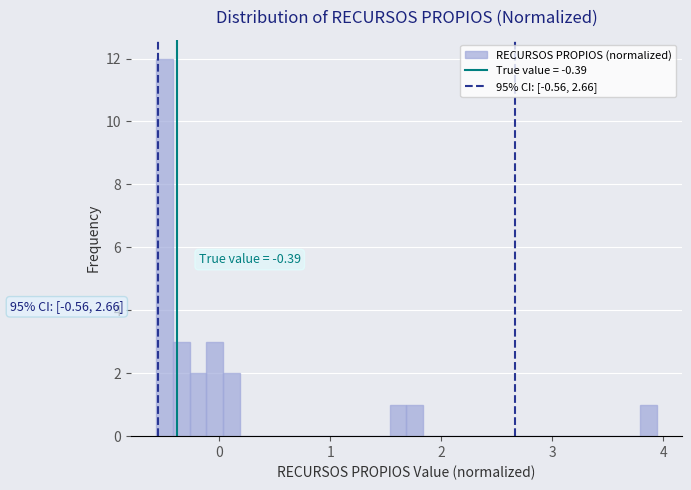

Around what value on the x-axis is the tallest bar? Give the approximate position of its centre, as read against the axis.

-0.5